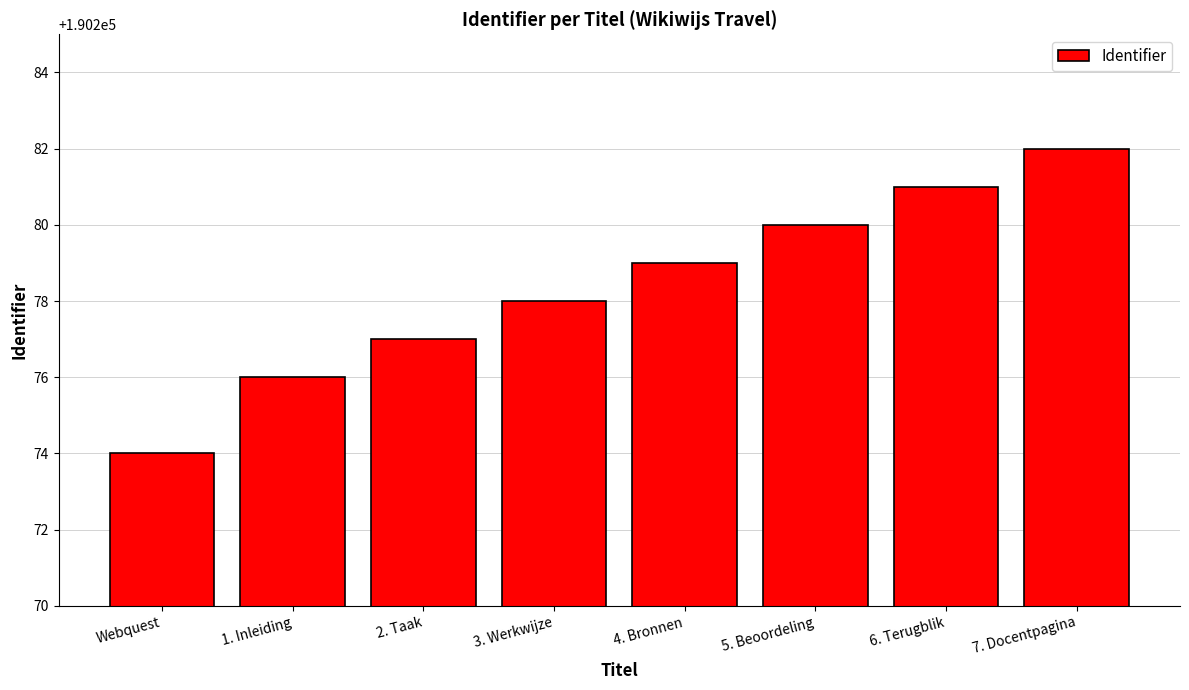

List the labels in order of value, smallest first.

Webquest, 1. Inleiding, 2. Taak, 3. Werkwijze, 4. Bronnen, 5. Beoordeling, 6. Terugblik, 7. Docentpagina